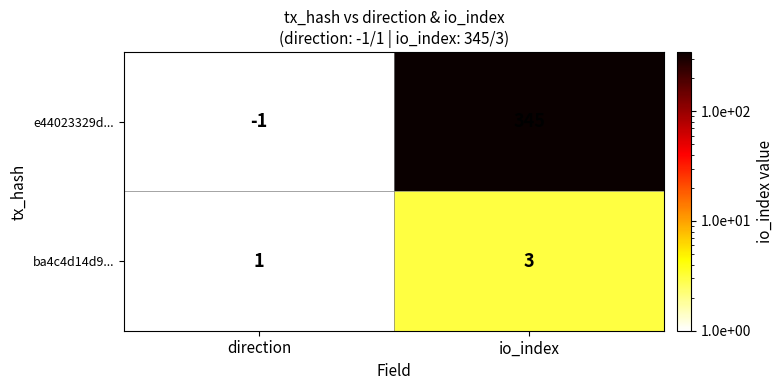

Which series has the widest spread of values?

e44023329d...